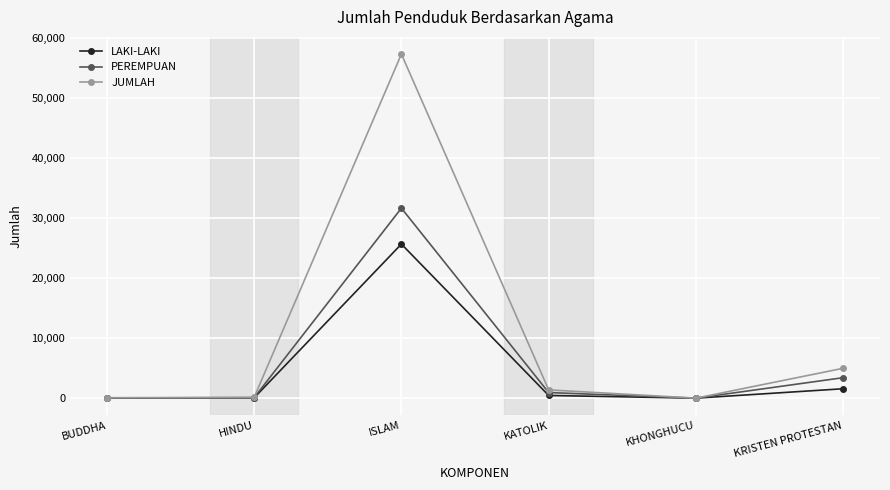

What is the lowest value of the LAKI-LAKI series?

1